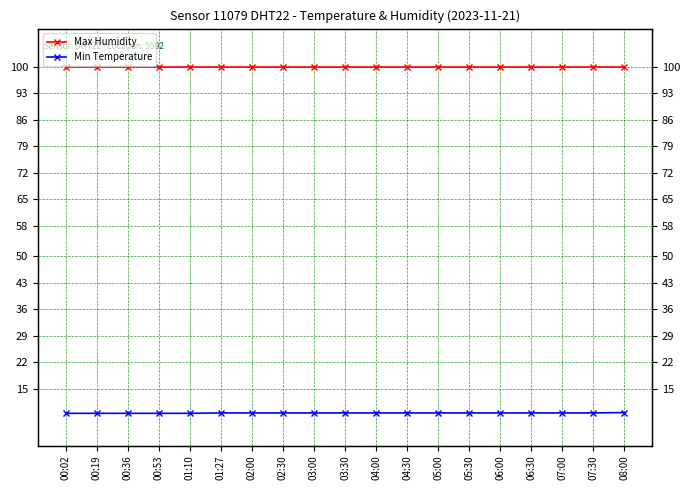

True or false: Max Humidity has a value of 163.3 at 07:00.

False